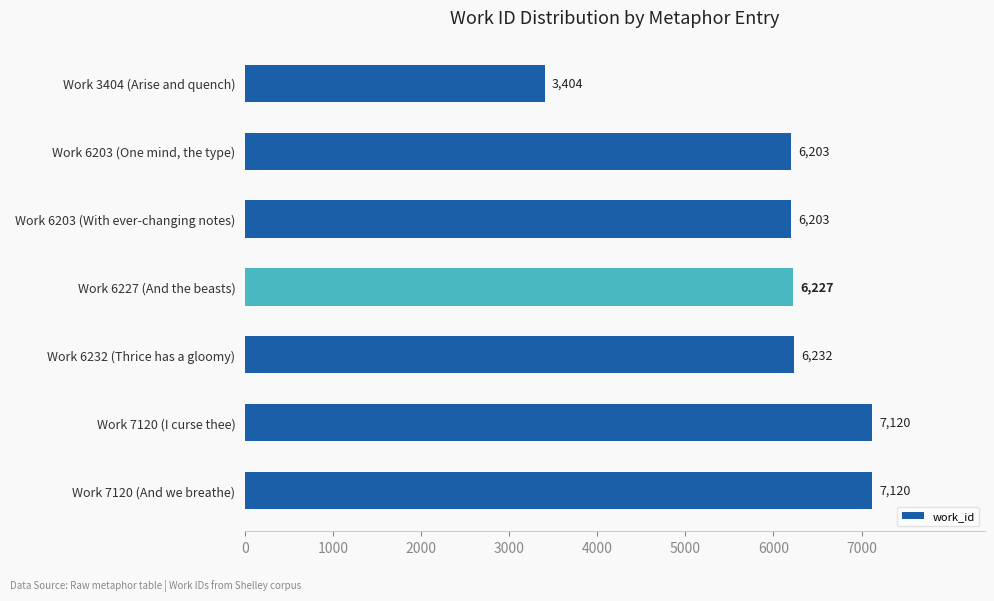

Does the chart contain stacked bars?

No